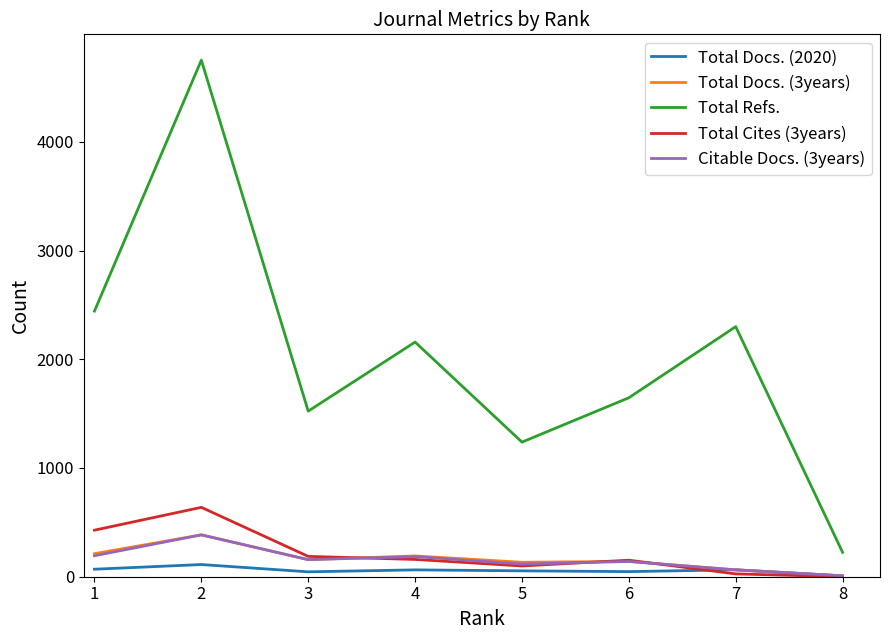

True or false: Total Refs. and Total Cites (3years) intersect in this chart.

False